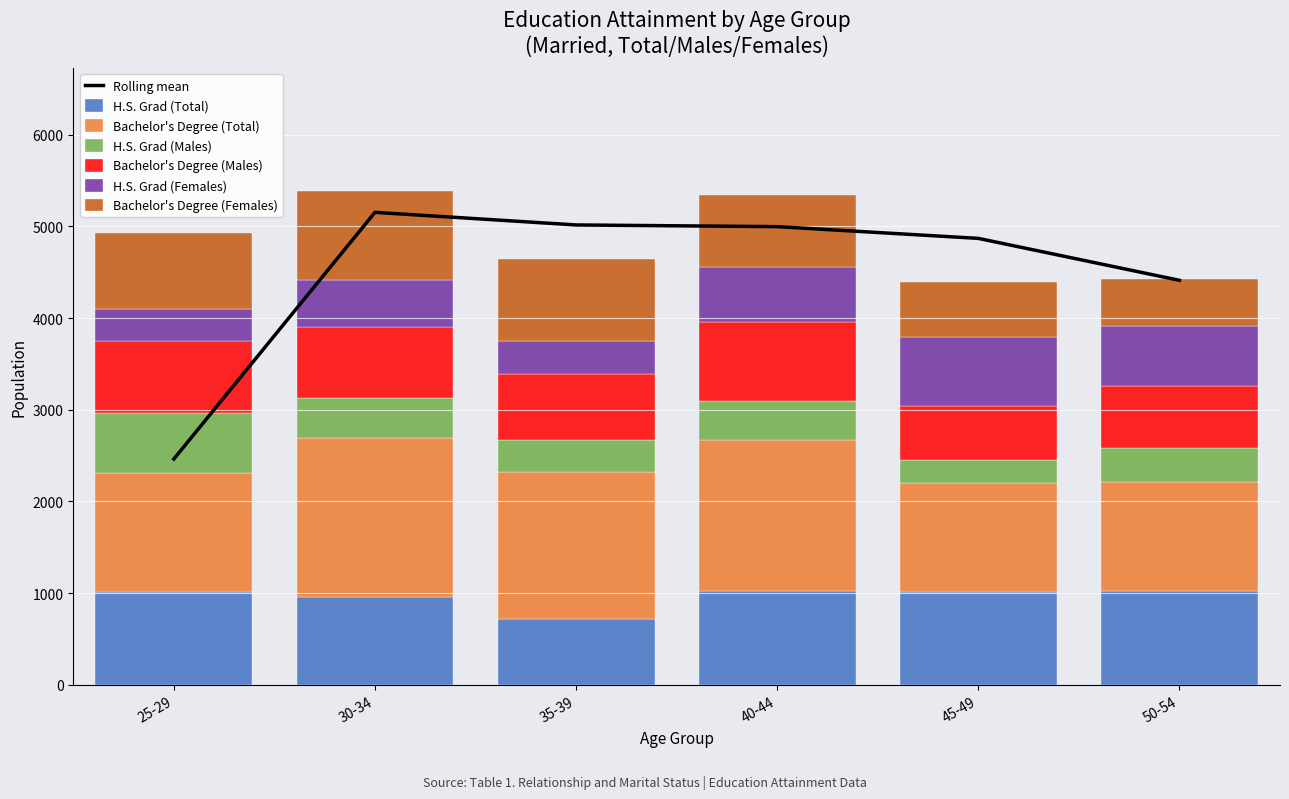

What is the highest value of the H.S. Grad (Total) series?

1025